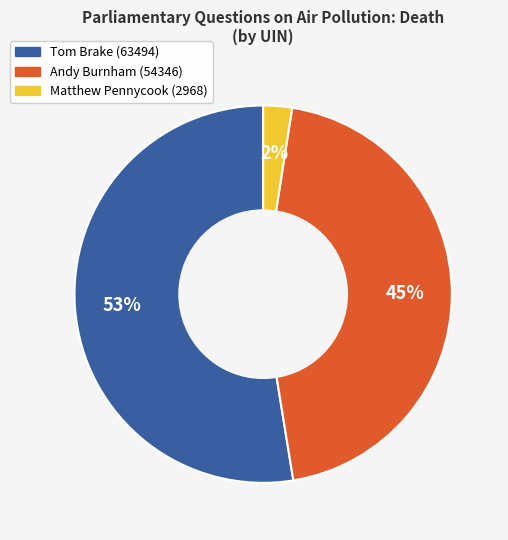

To the nearest percent, what portion does Andy Burnham (54346) represent?

45%